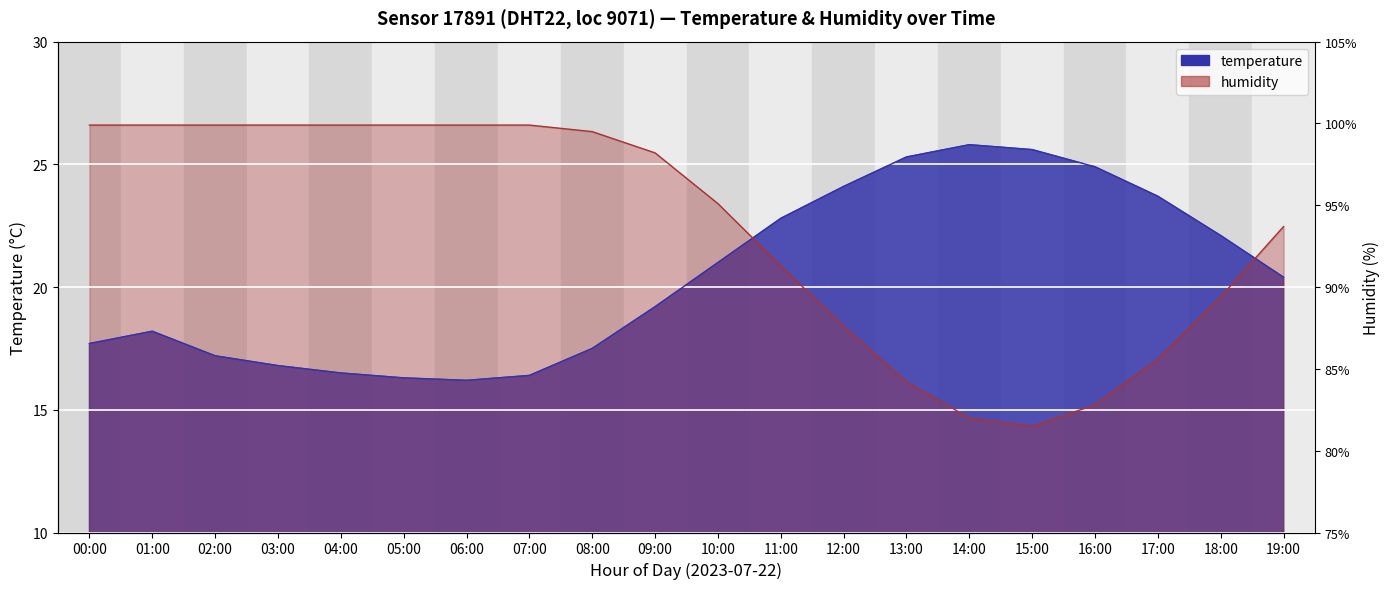

What are all the series names shown in the legend?

temperature, humidity